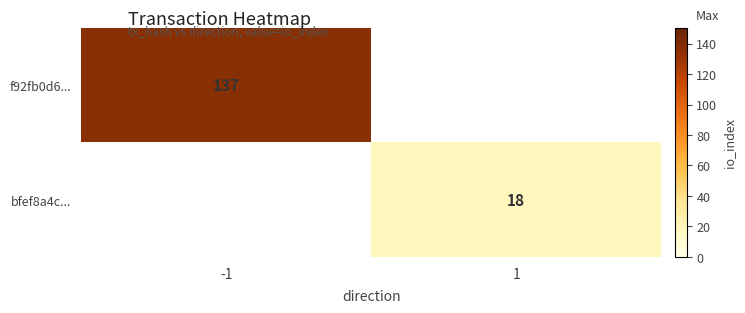

True or false: bfef8a4c... has a value of 31.3 at 1.

False